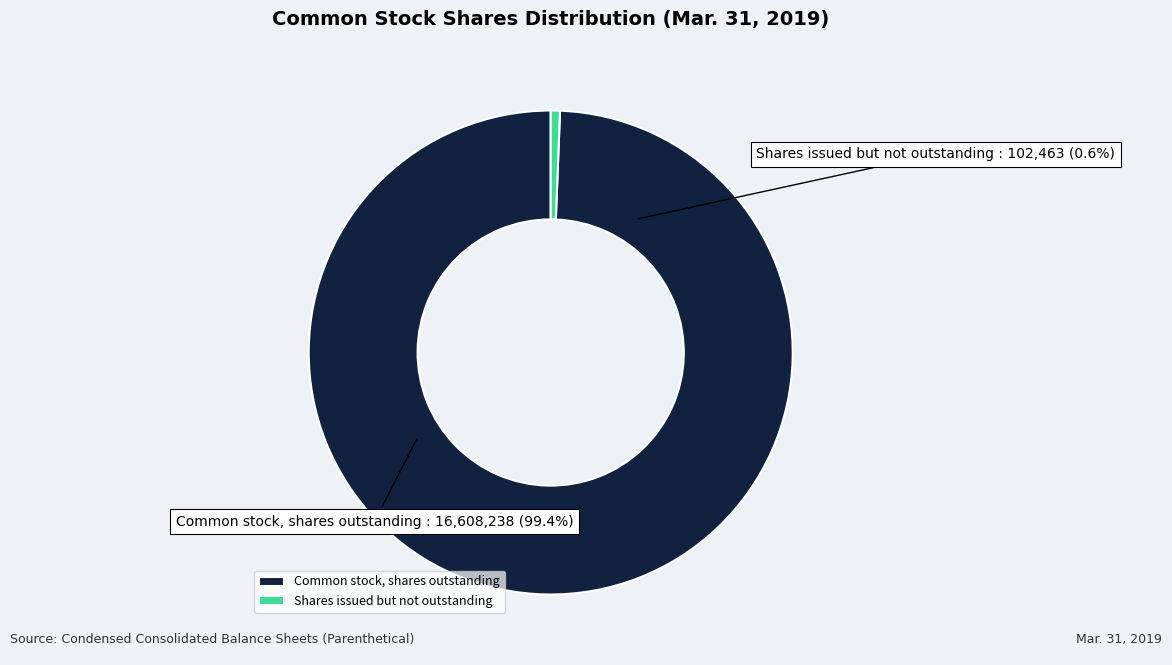

What is the change in value from Common stock, shares issued to Common stock, shares outstanding?

-102463